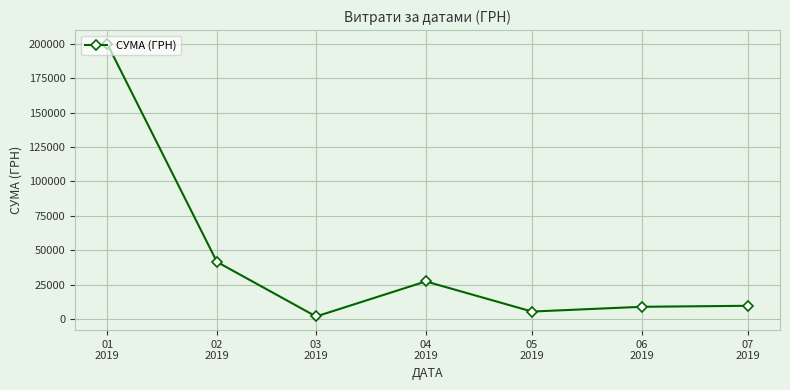

At which label does the data first exceed 9599?

01
2019